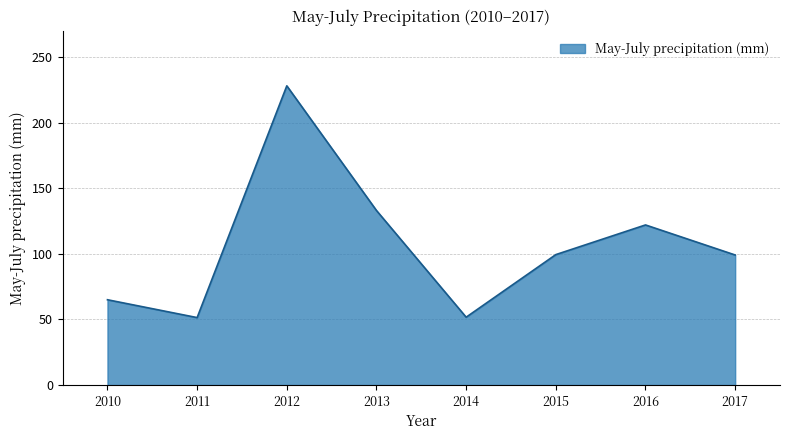

What is the ratio of the value at 2010 to the value at 2011?

1.3